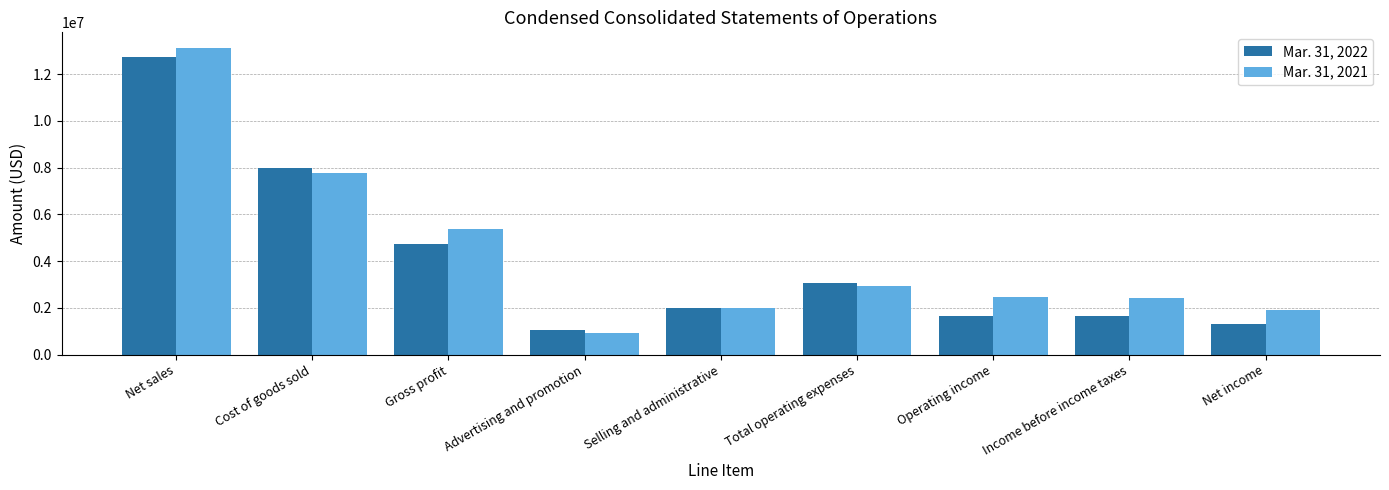

At which label does Mar. 31, 2021 first exceed 2466095?

Net sales